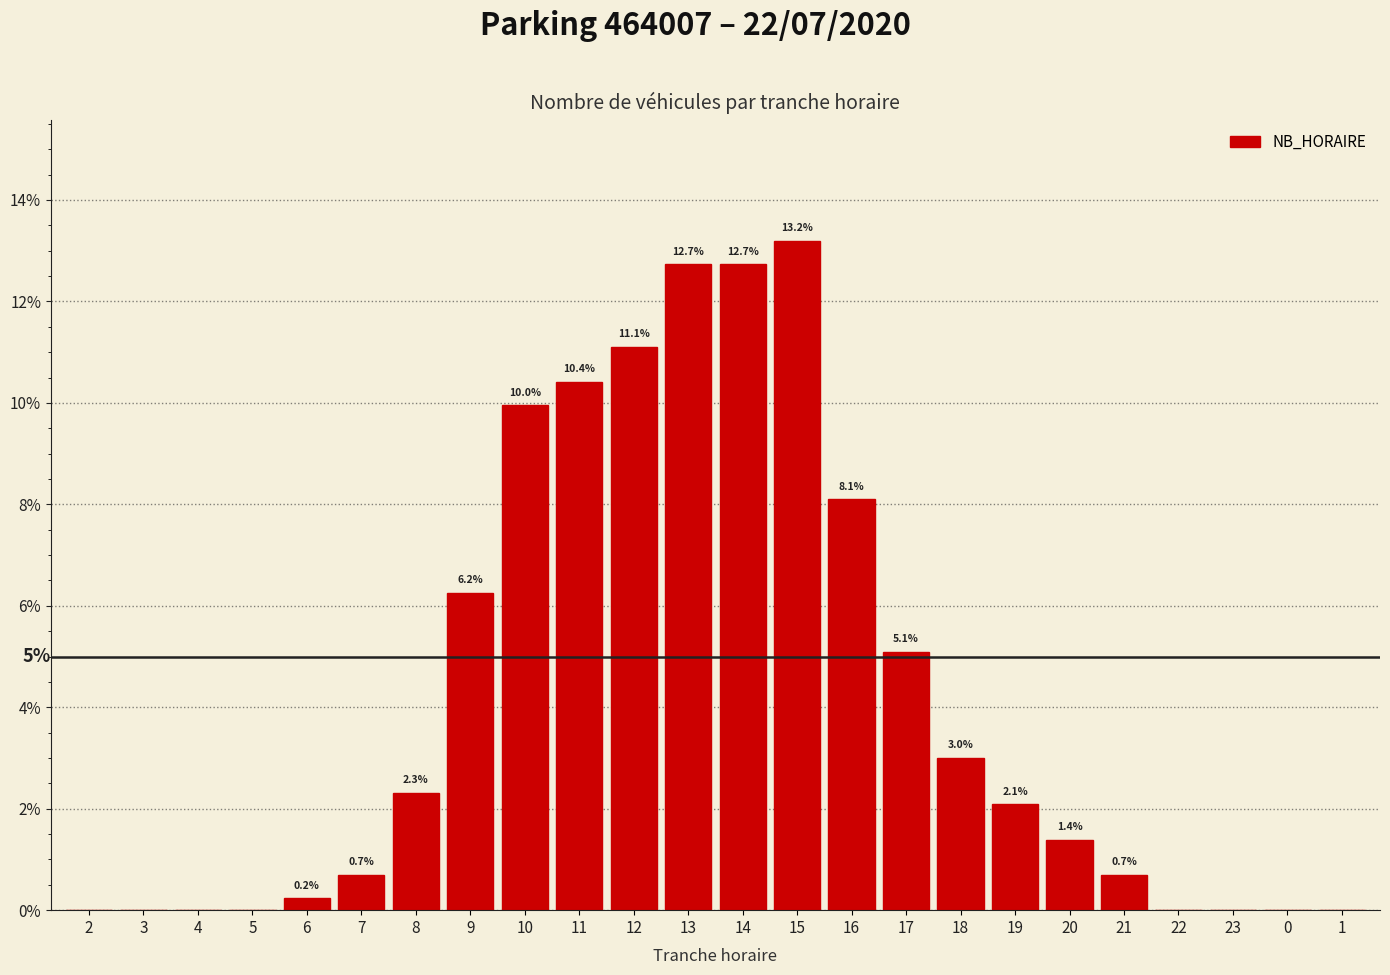

The value at 3 is -5.9. True or false?

False